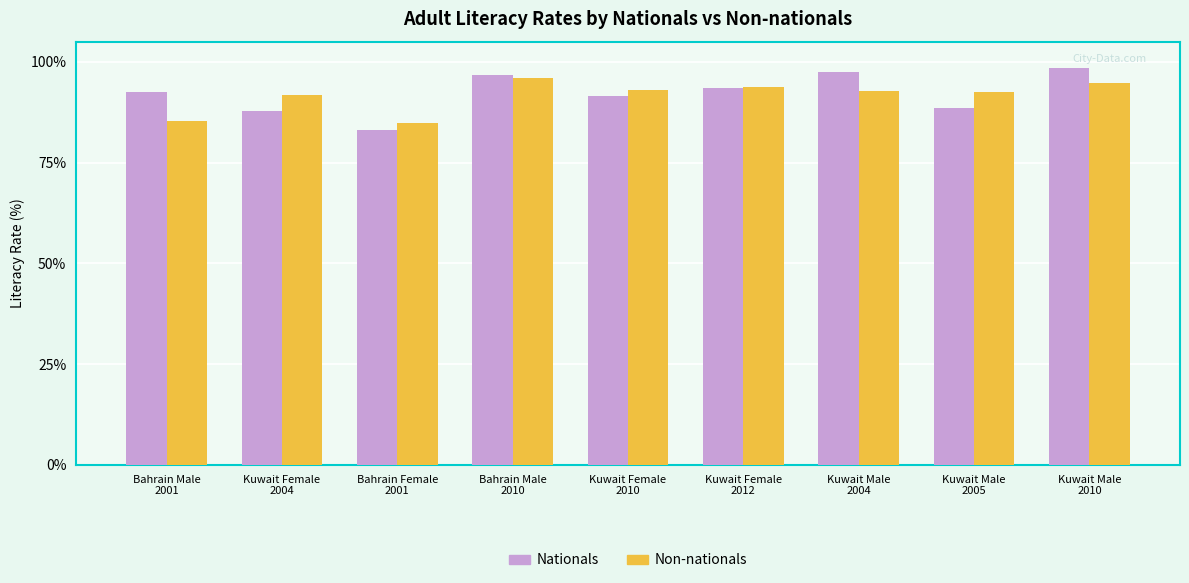

What is the minimum value shown in the chart?

83.0